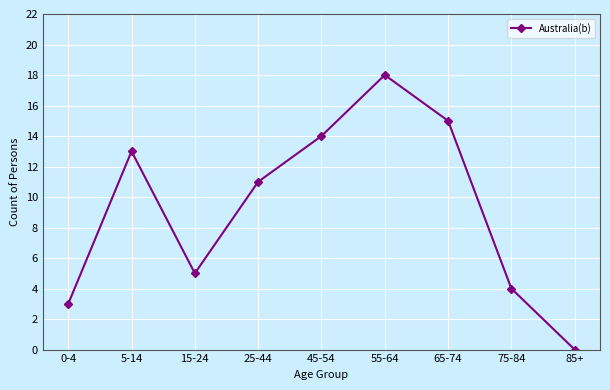

What is the value of the 7th point from the left?

15